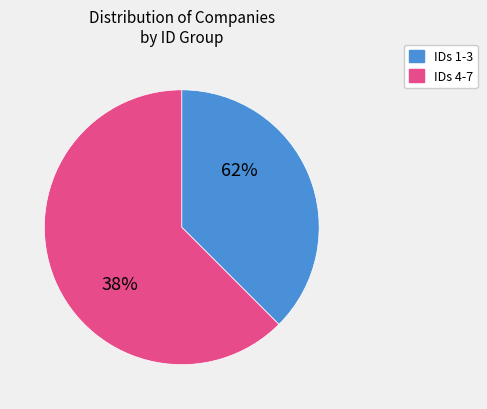

Is the sum of ID 6 and ID 5 greater than half?

No